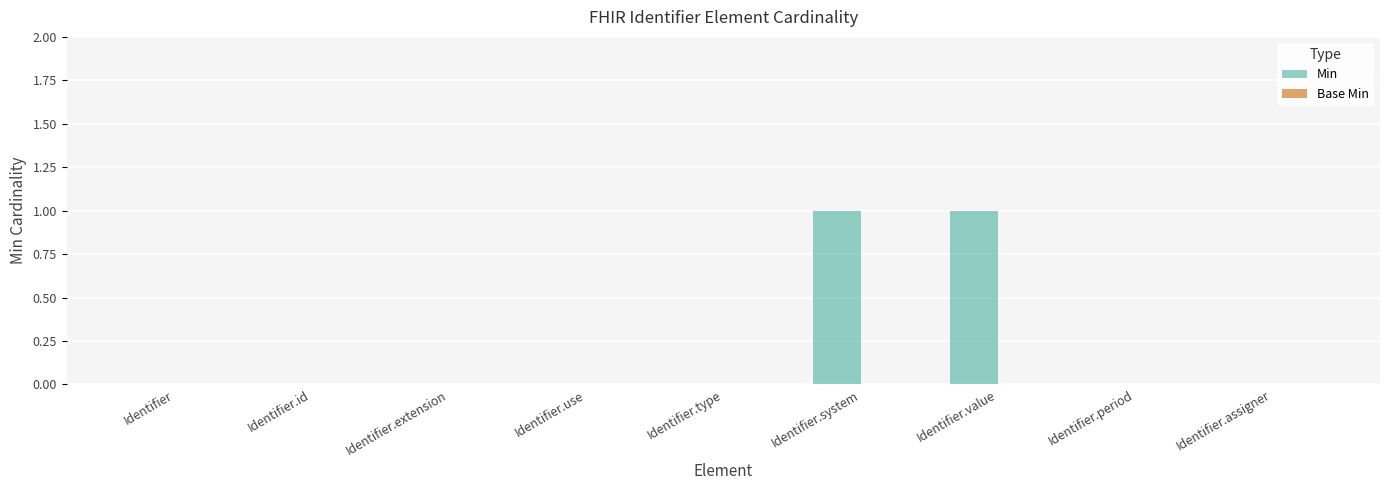

True or false: the data shows 1 at Identifier.system.

True